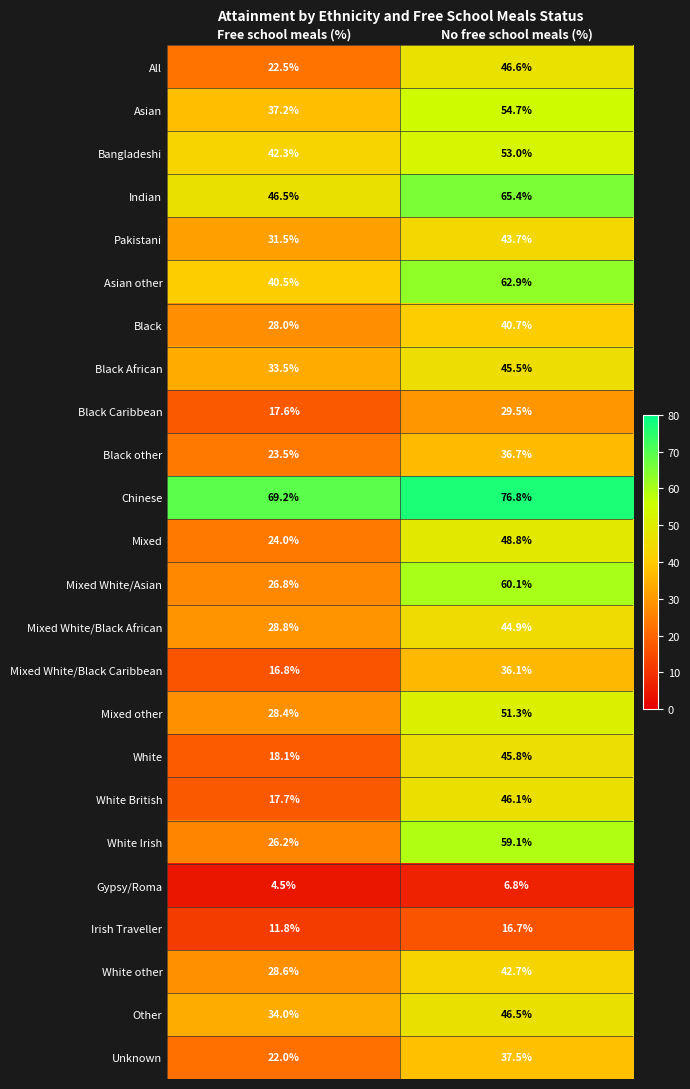

Which category has the lowest value across all series?

Free school meals (%)